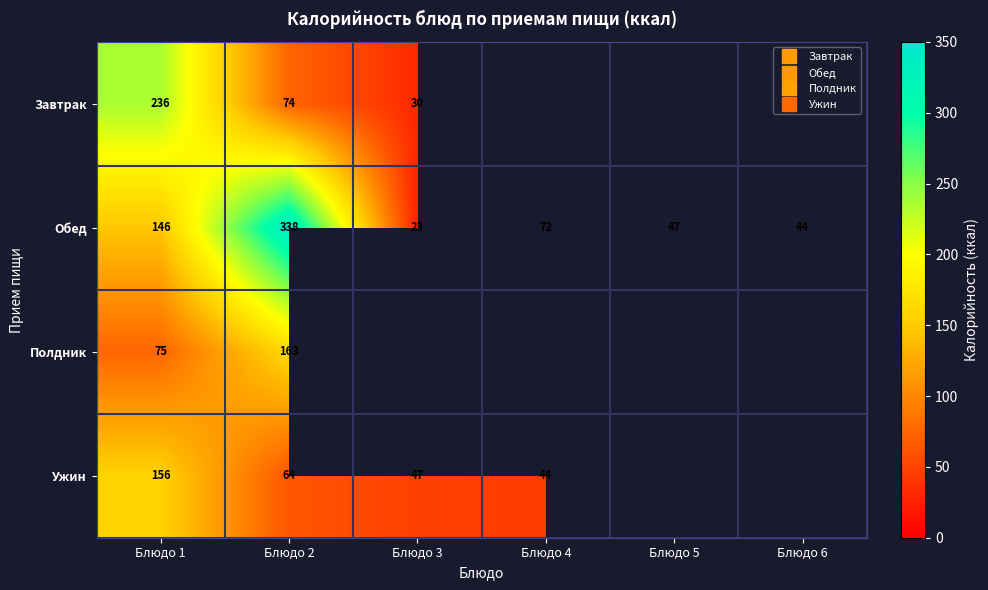

List the series in order of their overall mean, highest first.

Завтрак, Обед, Полдник, Ужин